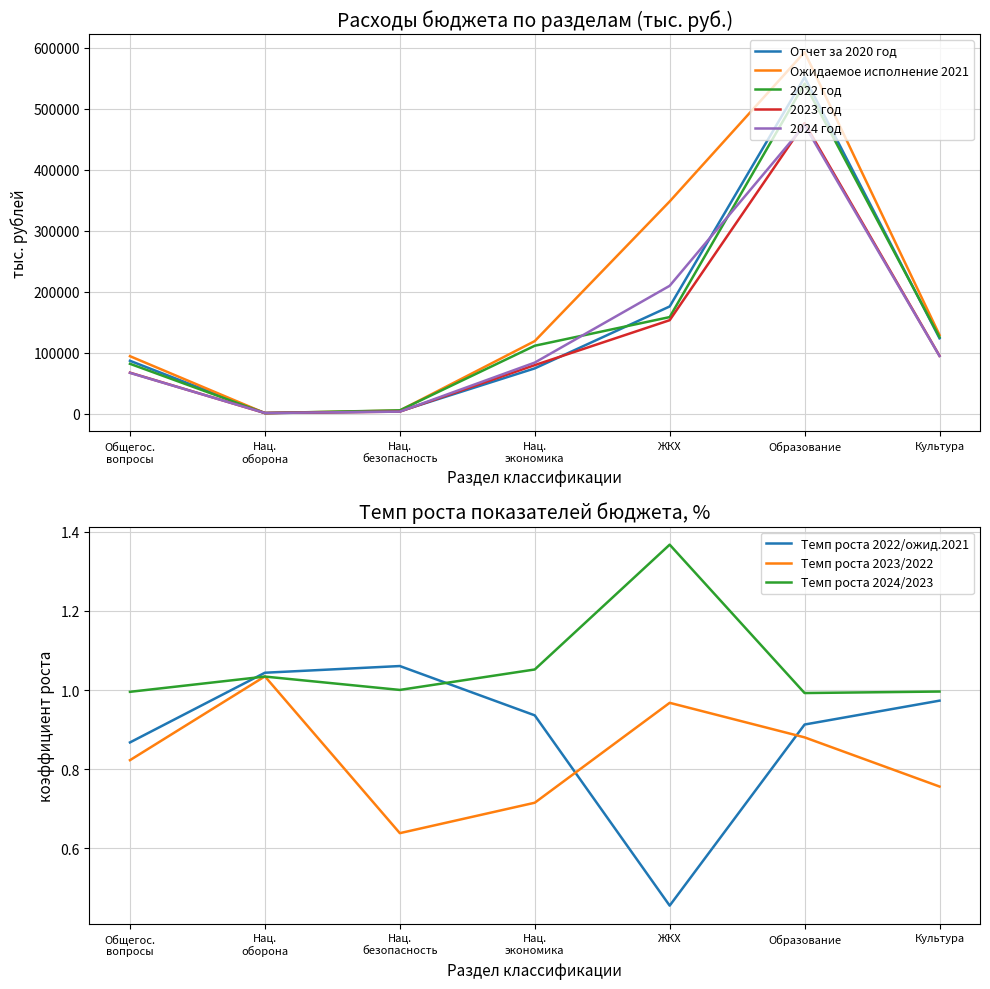

How many times do Отчет за 2020 год and 2023 год cross each other?

4